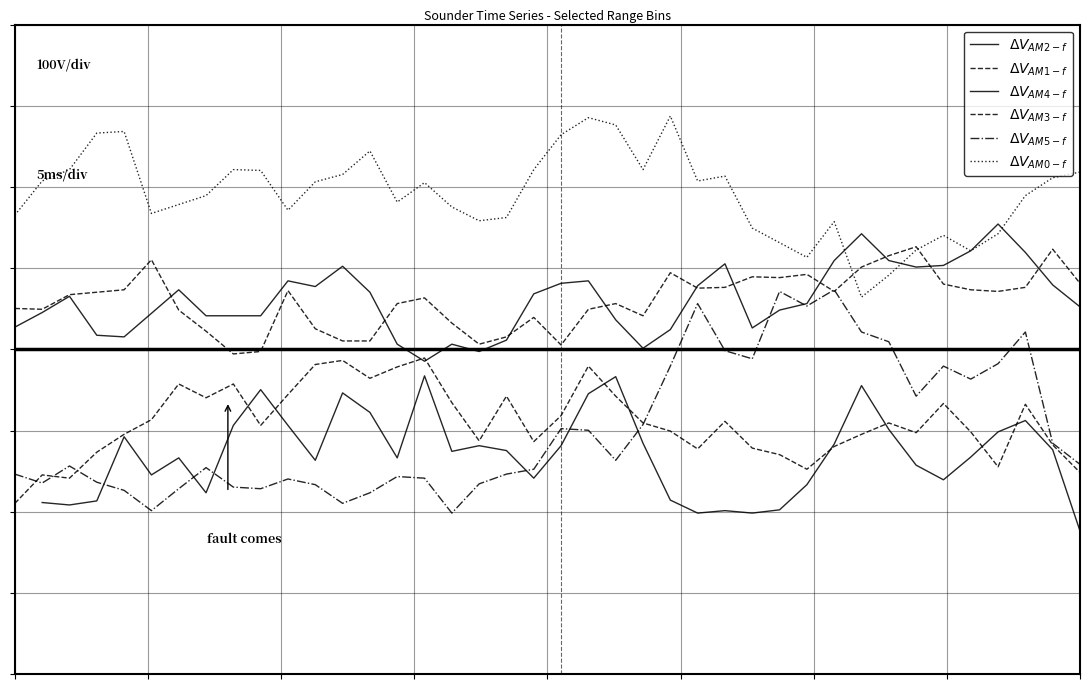

At which label does $\Delta V_{AM3-f}$ reach its minimum?

8